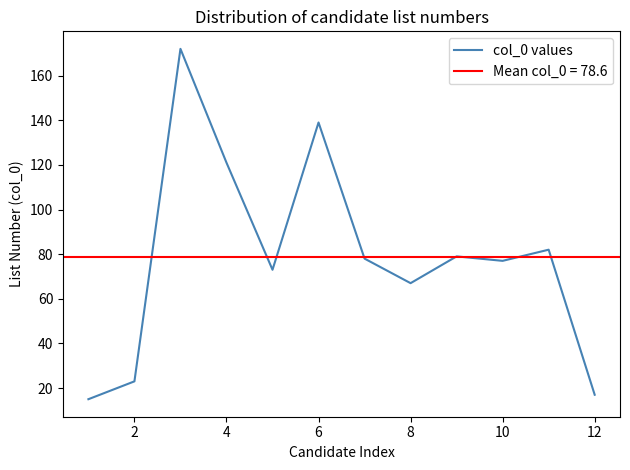

How many lines are shown in the chart?

1